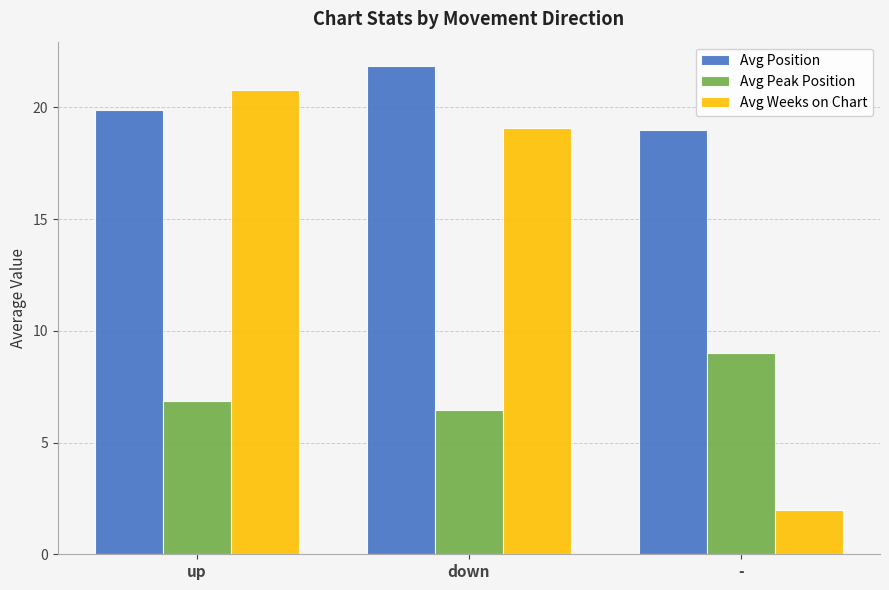

At which category does the chart reach its minimum across all series?

-